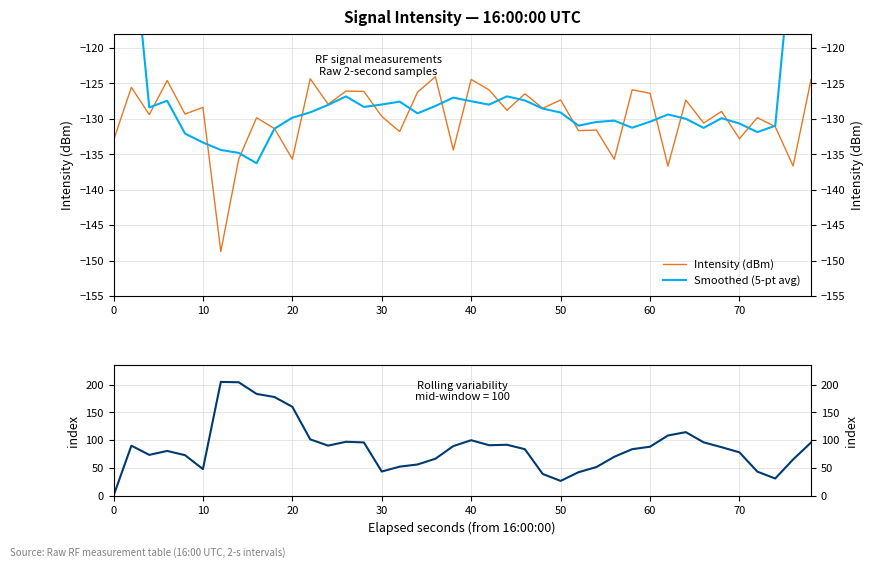

Does the chart display data point markers on the line(s)?

No